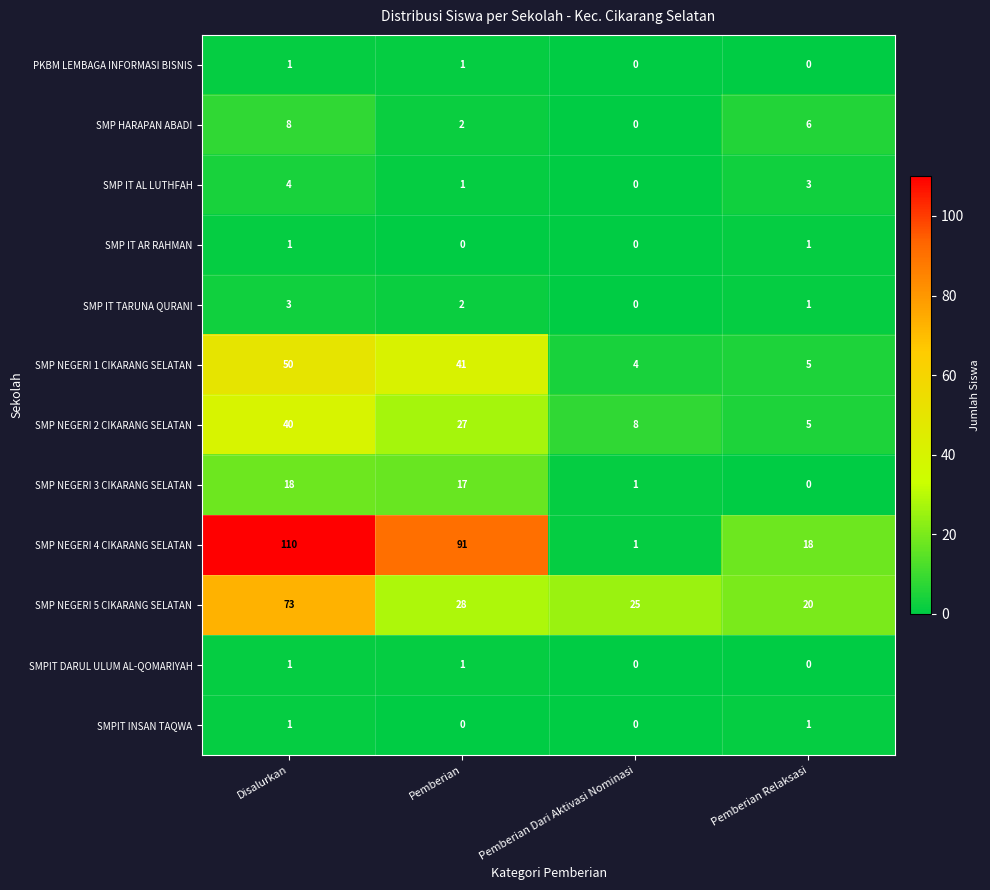

What is the difference between the second highest and second lowest values in the SMP NEGERI 3 CIKARANG SELATAN series?

16